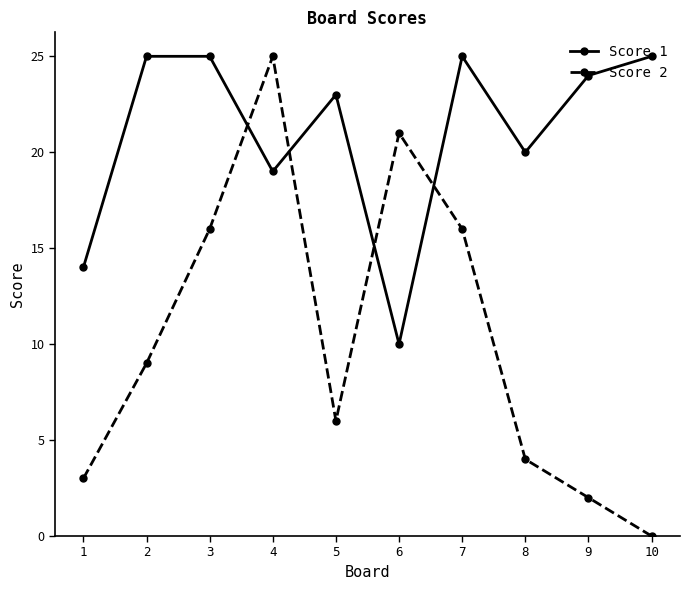

Which series changed the most between 7 and 10?

Score 2